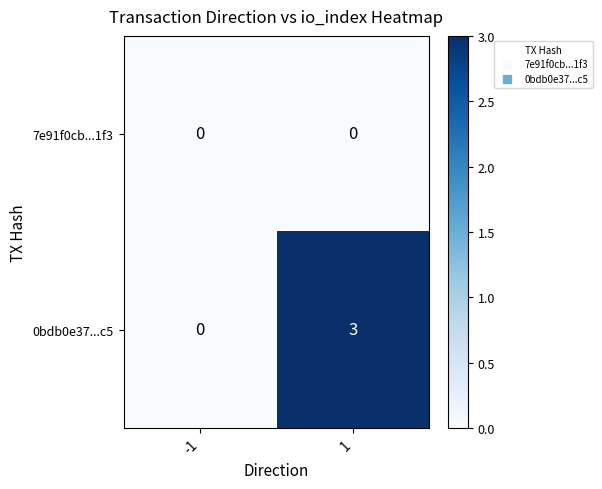

Which series has the largest total across all categories?

0bdb0e37...c5